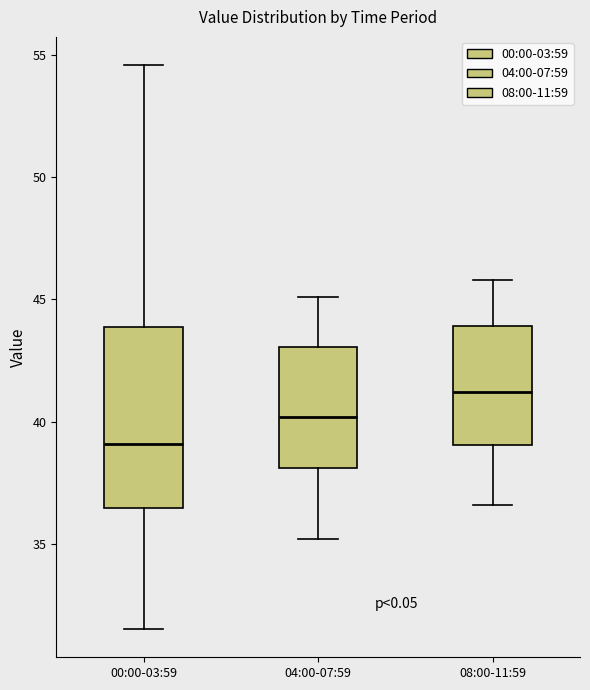

Which box has the highest median line?

08:00-11:59